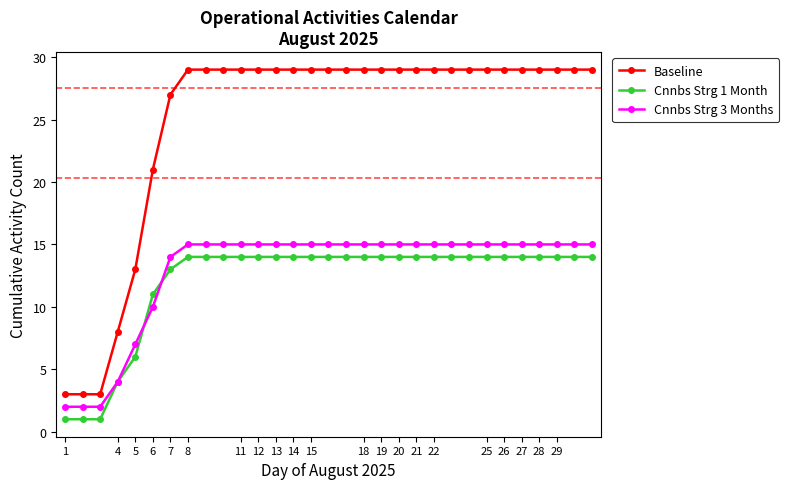

What is the value of the Cnnbs Strg 3 Months point at the 5th from the left?

7